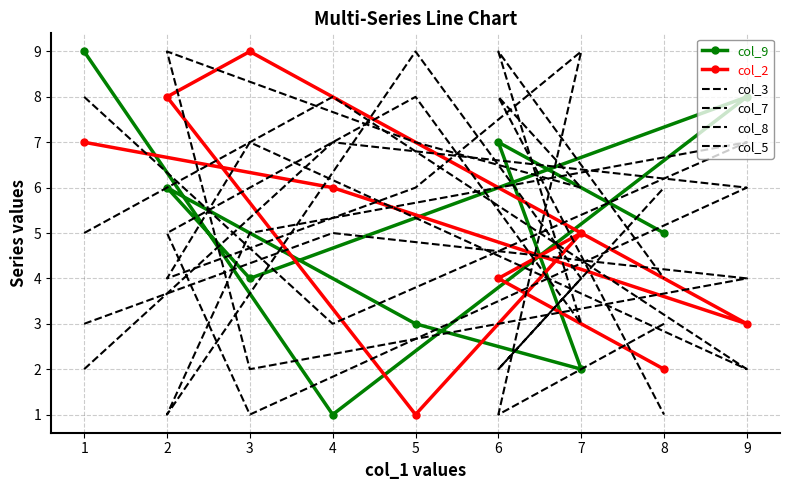

What is the value of the col_2 point at the 3rd from the left?

3